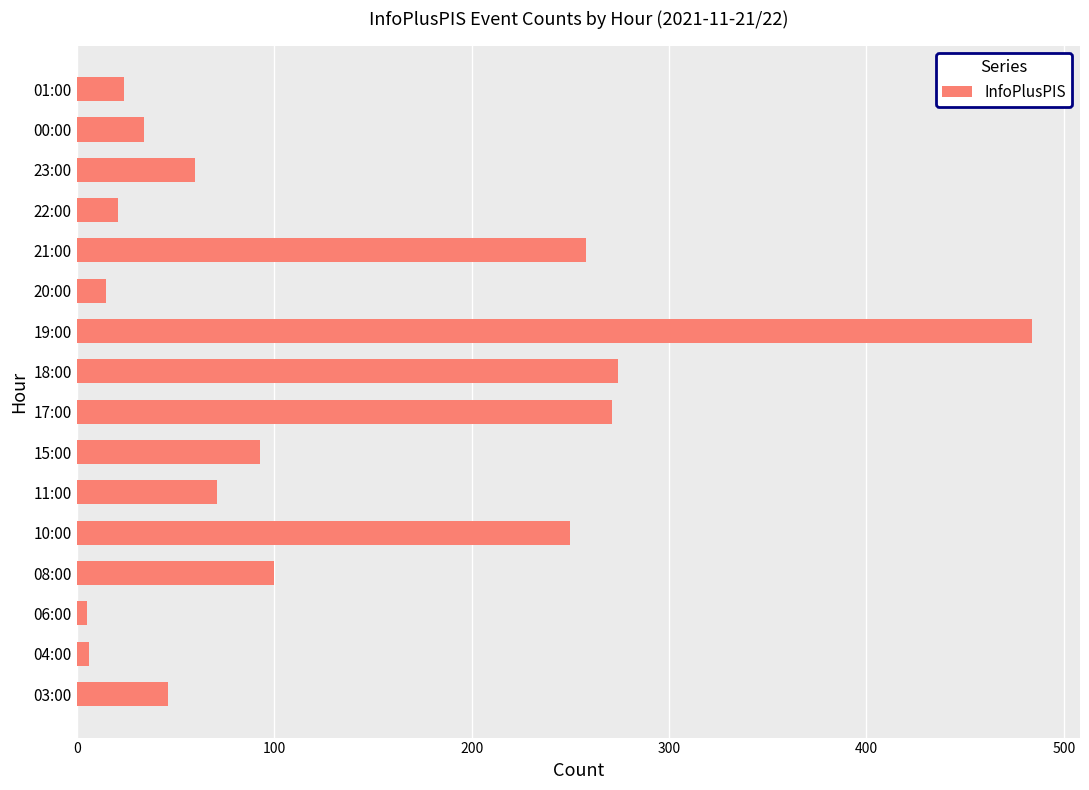

What is the difference between the maximum and minimum values?

479